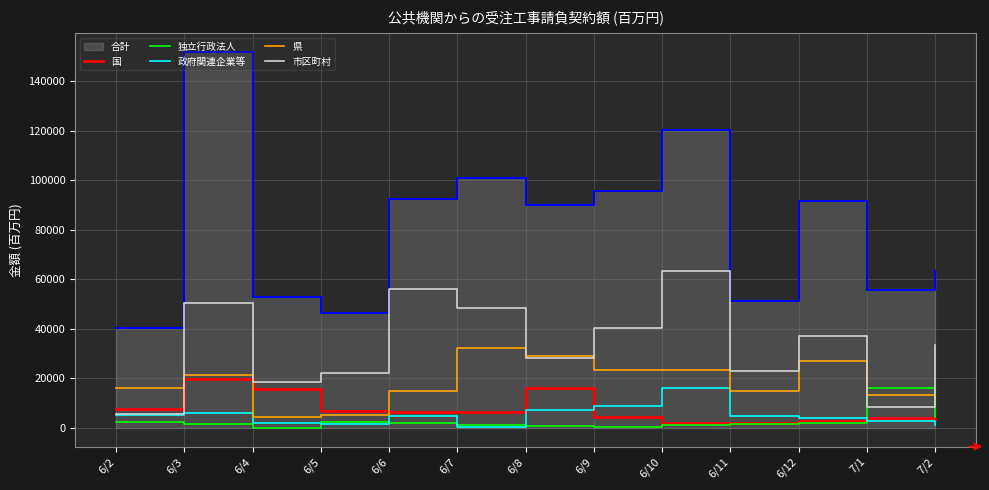

How many intersections are there between 独立行政法人 and 市区町村?

2